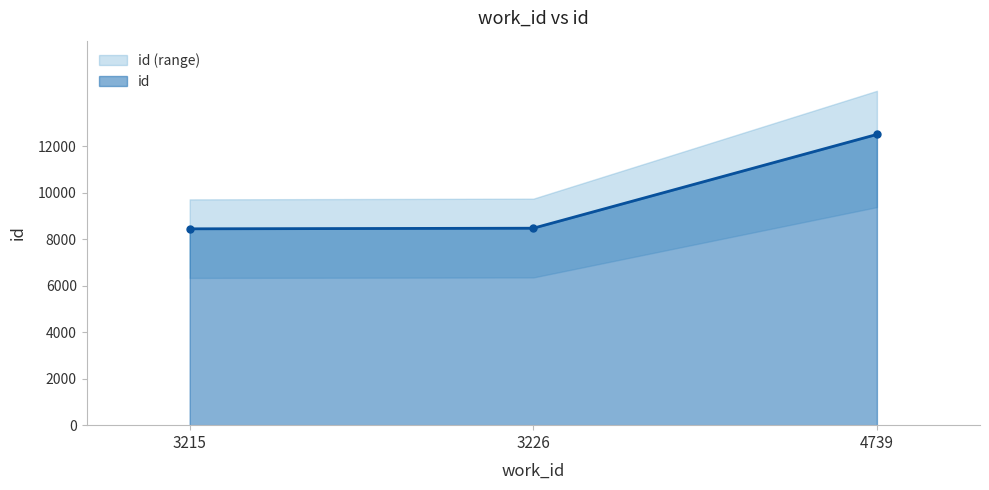

Reading left to right, transcribe all the data shown in this chart.

8445	8471	12505